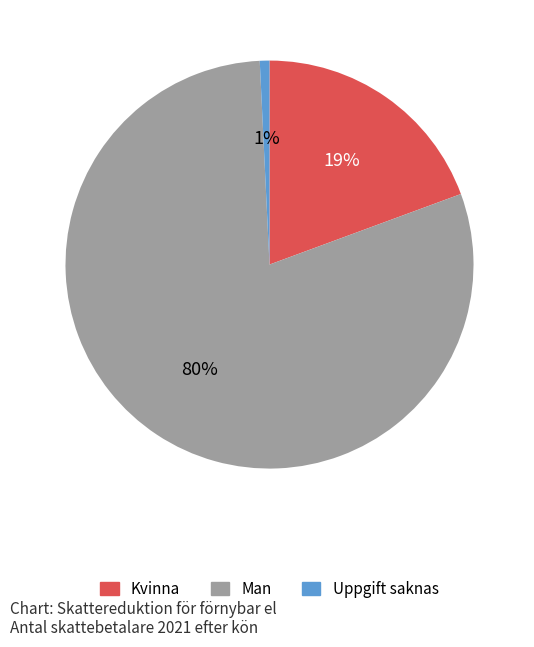

True or false: Man accounts for 94% of the total.

False